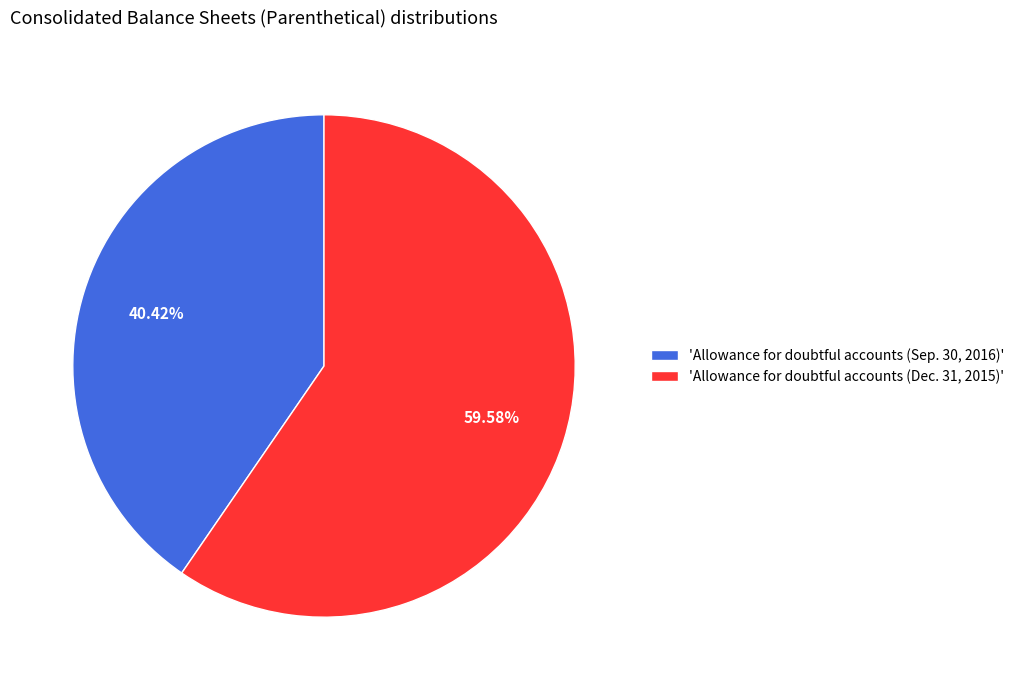

Which slice is the smallest?

'Allowance for doubtful accounts (Sep. 30, 2016)'